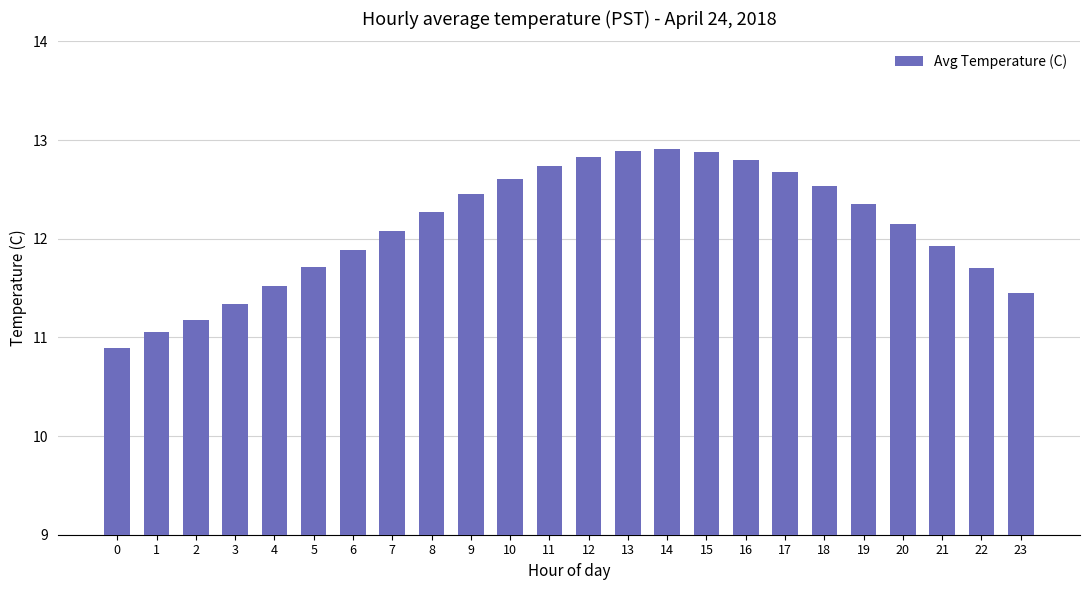

Is it true that the value at 5 is 11.7?

True